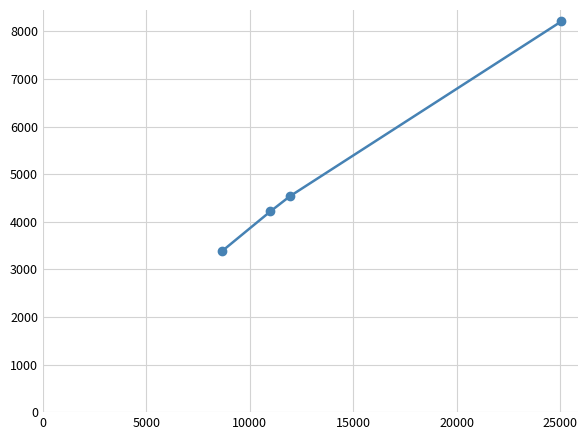

What is the difference between the maximum and minimum values?

4824